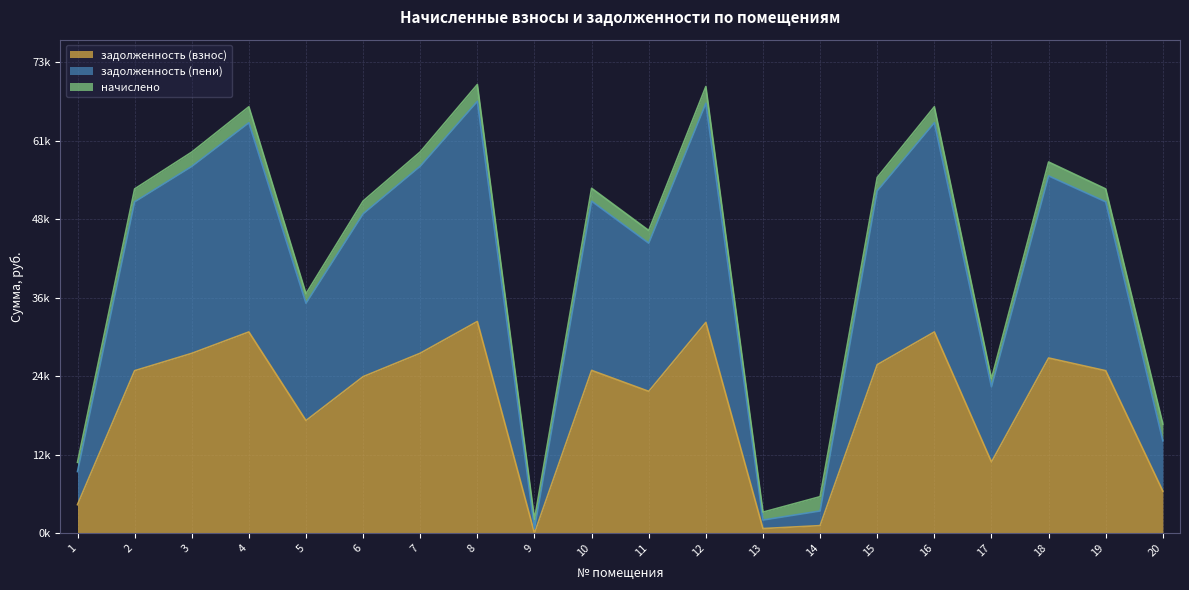

How many data points in задолженность (взнос) are less than 25058?

9